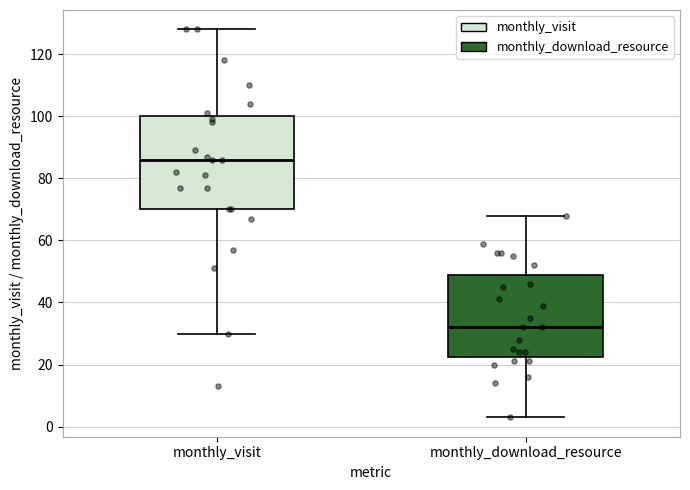

Which box is the tallest, from its lower edge to its upper edge?

monthly_visit